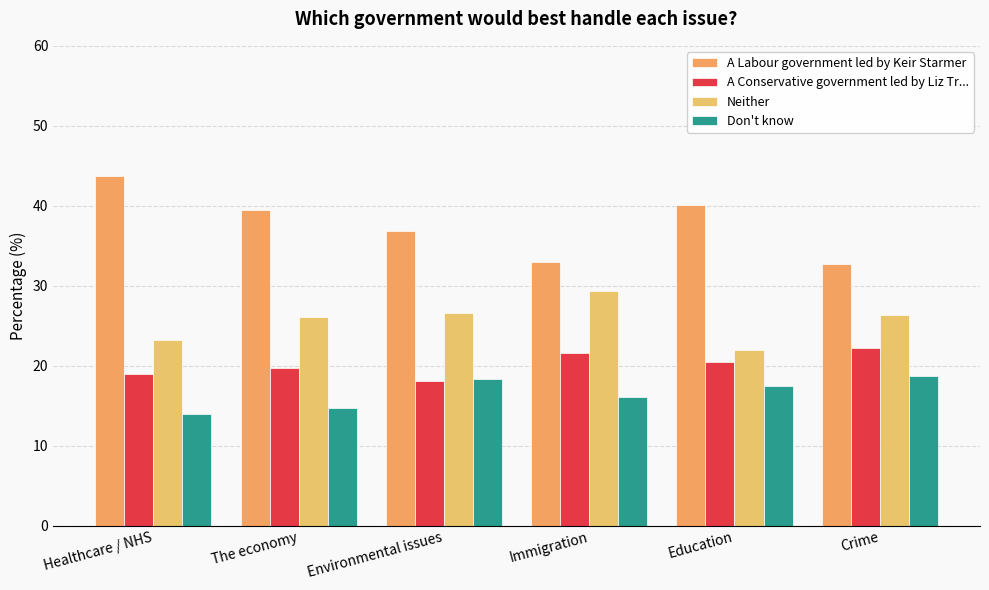

Which category has the highest value in the Neither series?

Immigration